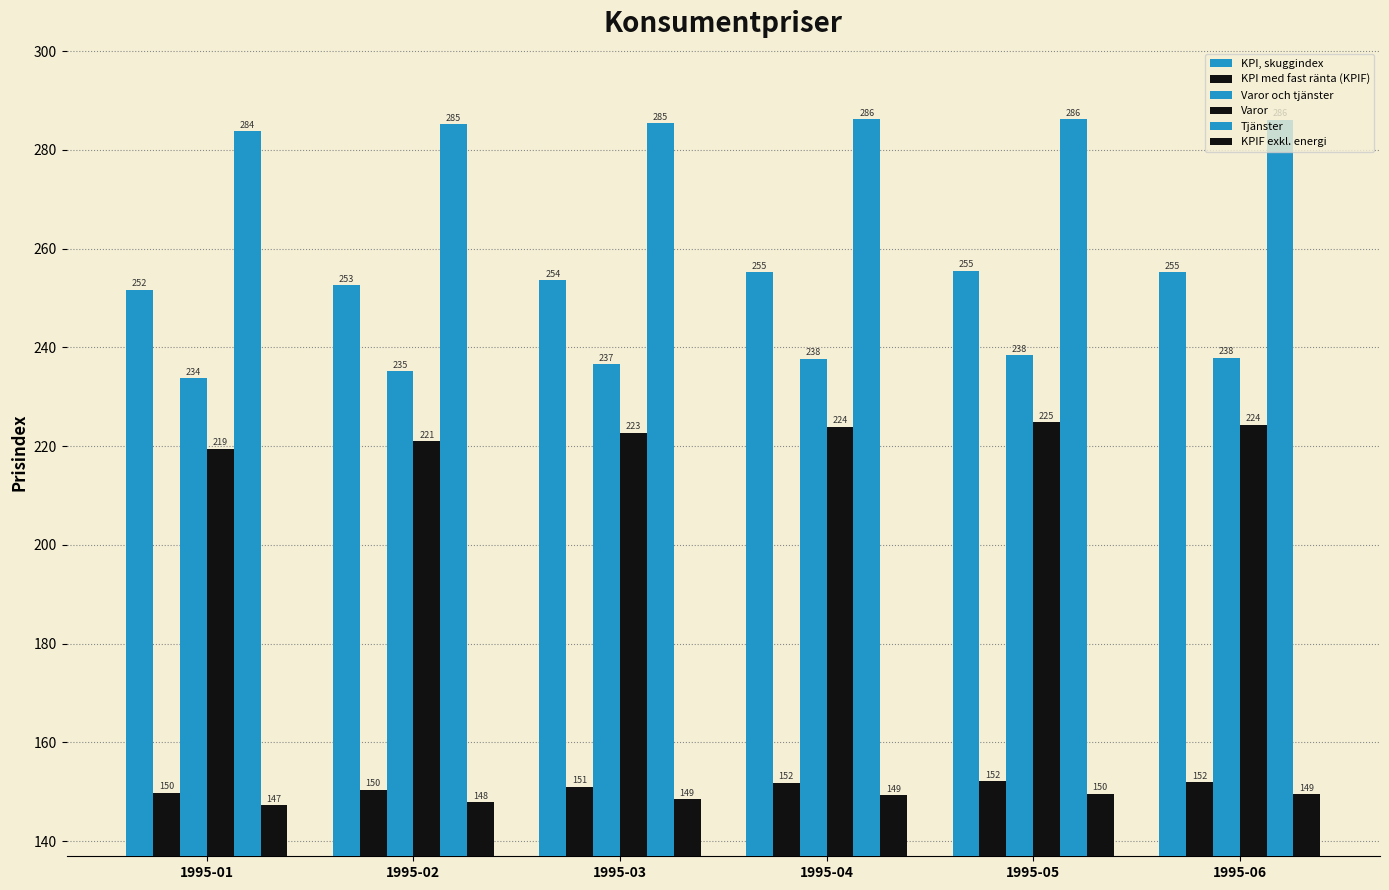

Are the bars grouped side by side (vs. stacked)?

Yes